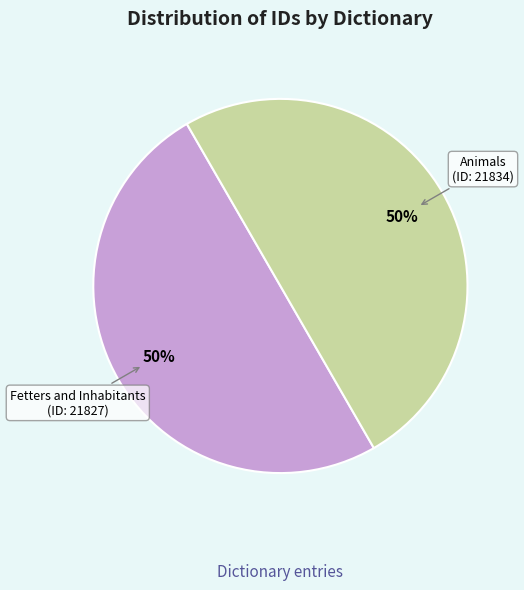

To the nearest percent, what is the combined percentage of Animals and Fetters and Inhabitants?

100%